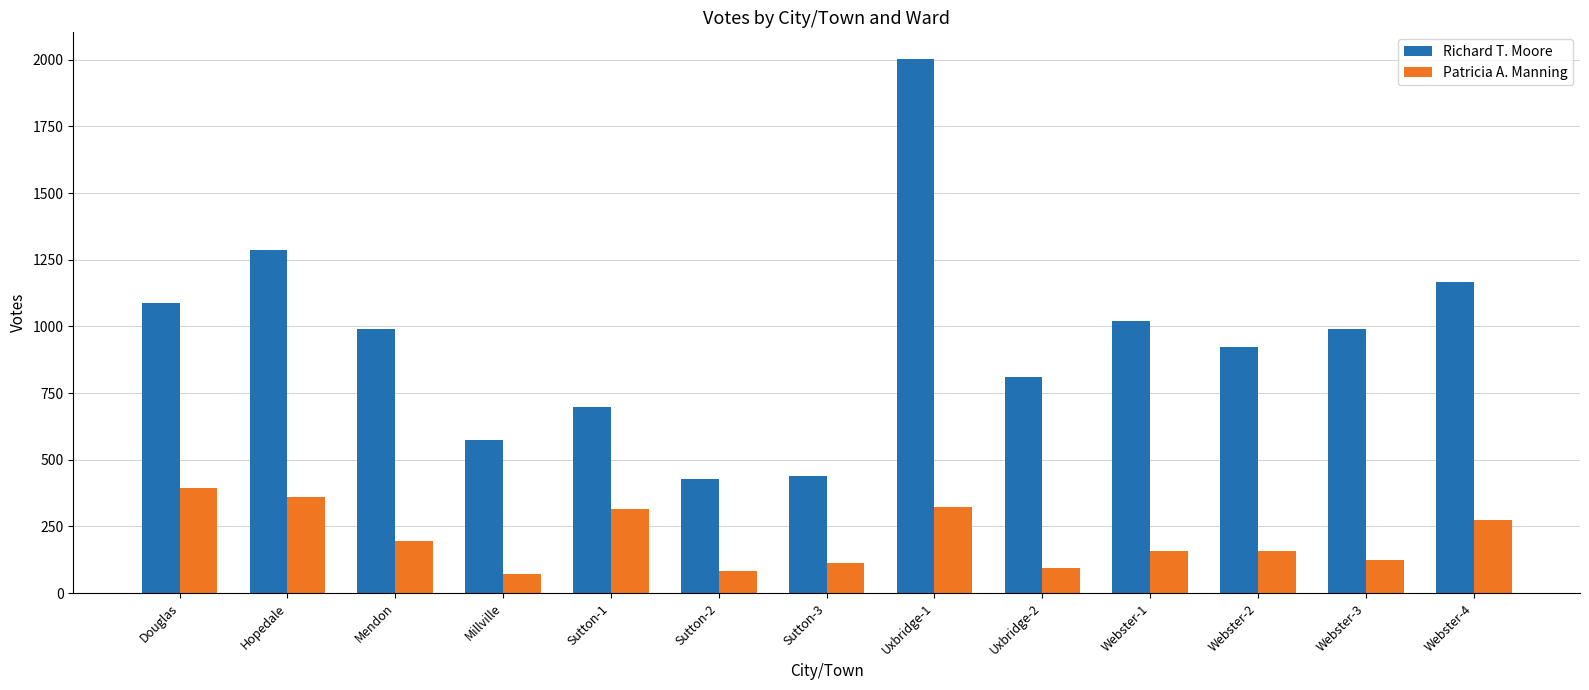

What is the label of the 9th bar from the right?

Sutton-1